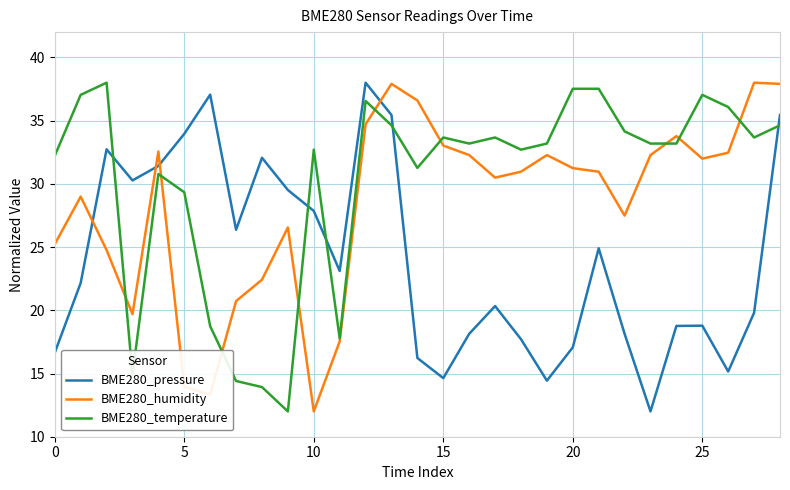

Which series has the largest total across all categories?

BME280_temperature